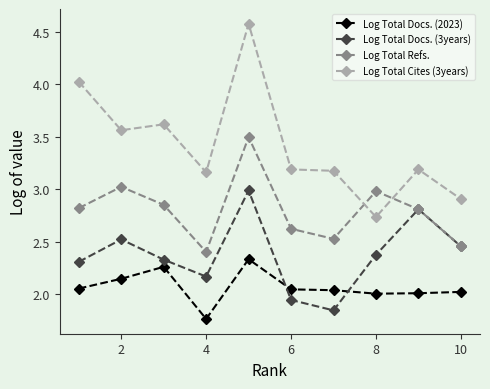

How many data points does each series have?

10